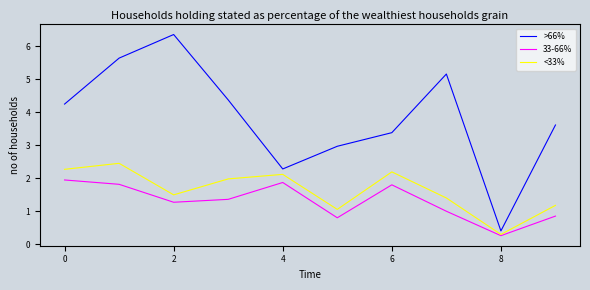

What is the minimum value for 33-66%?

0.3